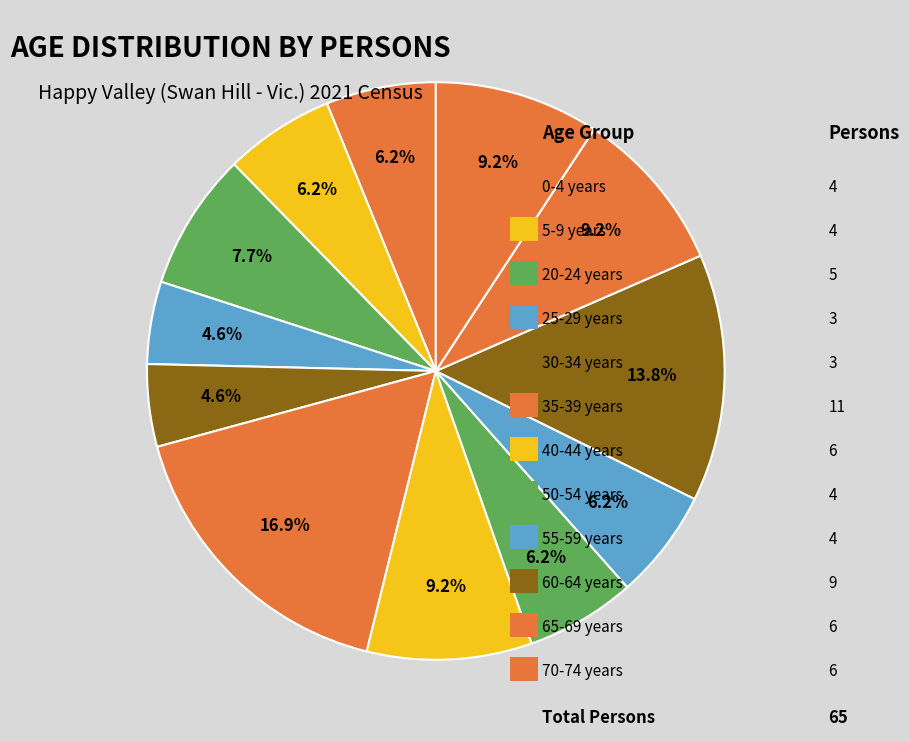

Is there a majority slice in this chart?

No